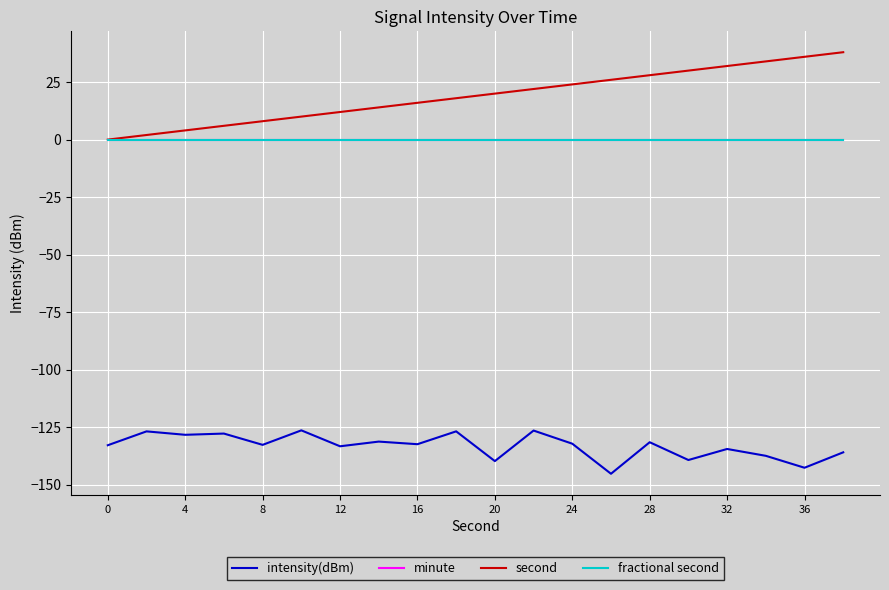

True or false: minute has more than 2 interior local peaks.

False